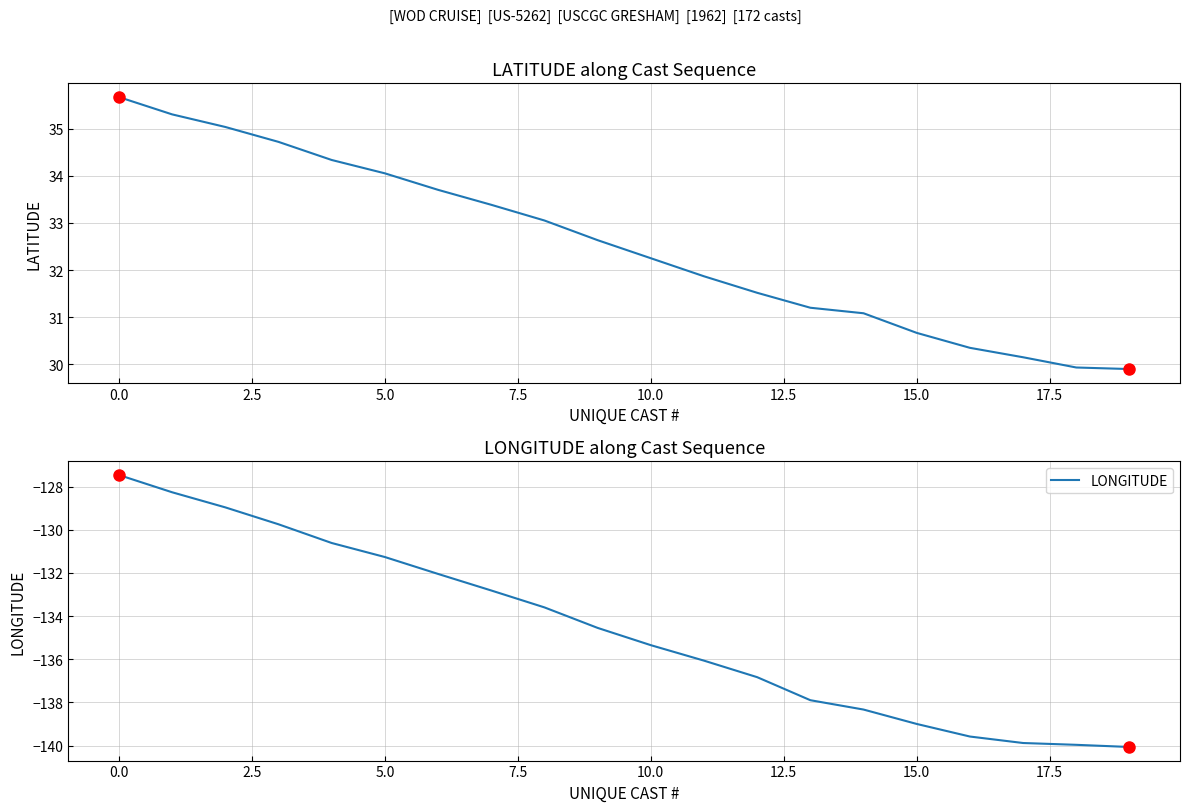

What is the lowest value of the LONGITUDE series?

-140.1